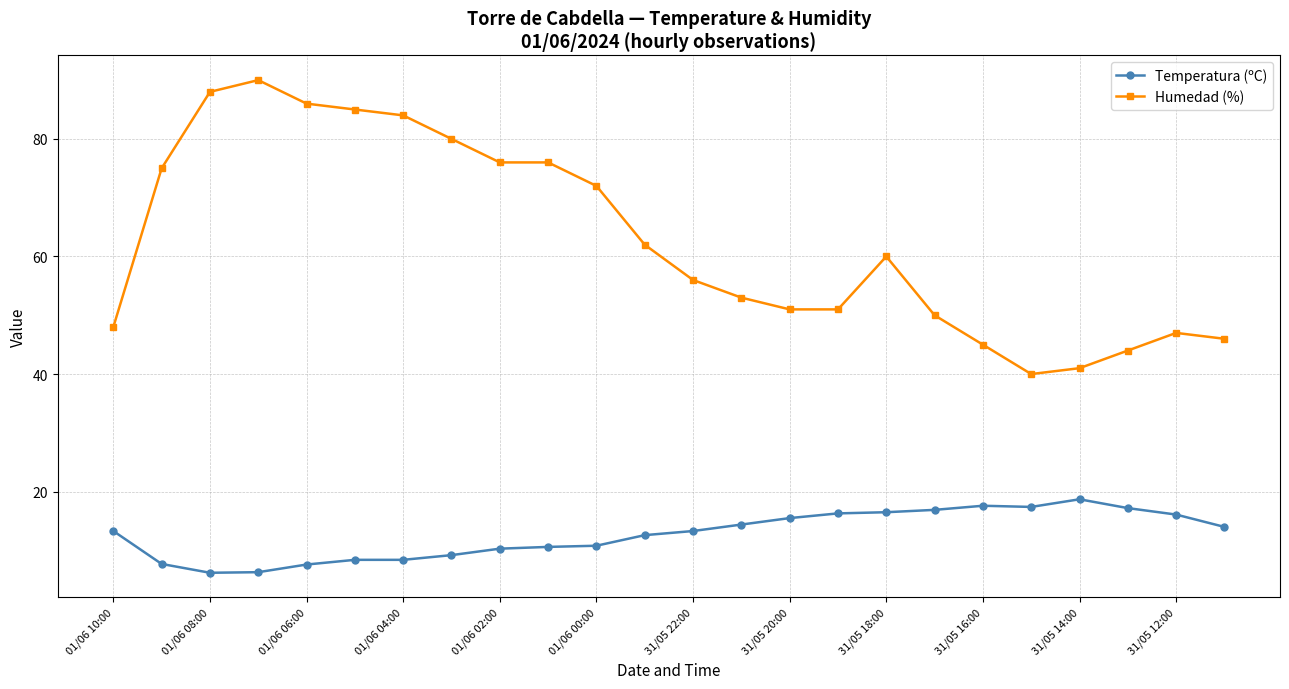

What is the sum of all Humedad (%) values?

1506.0